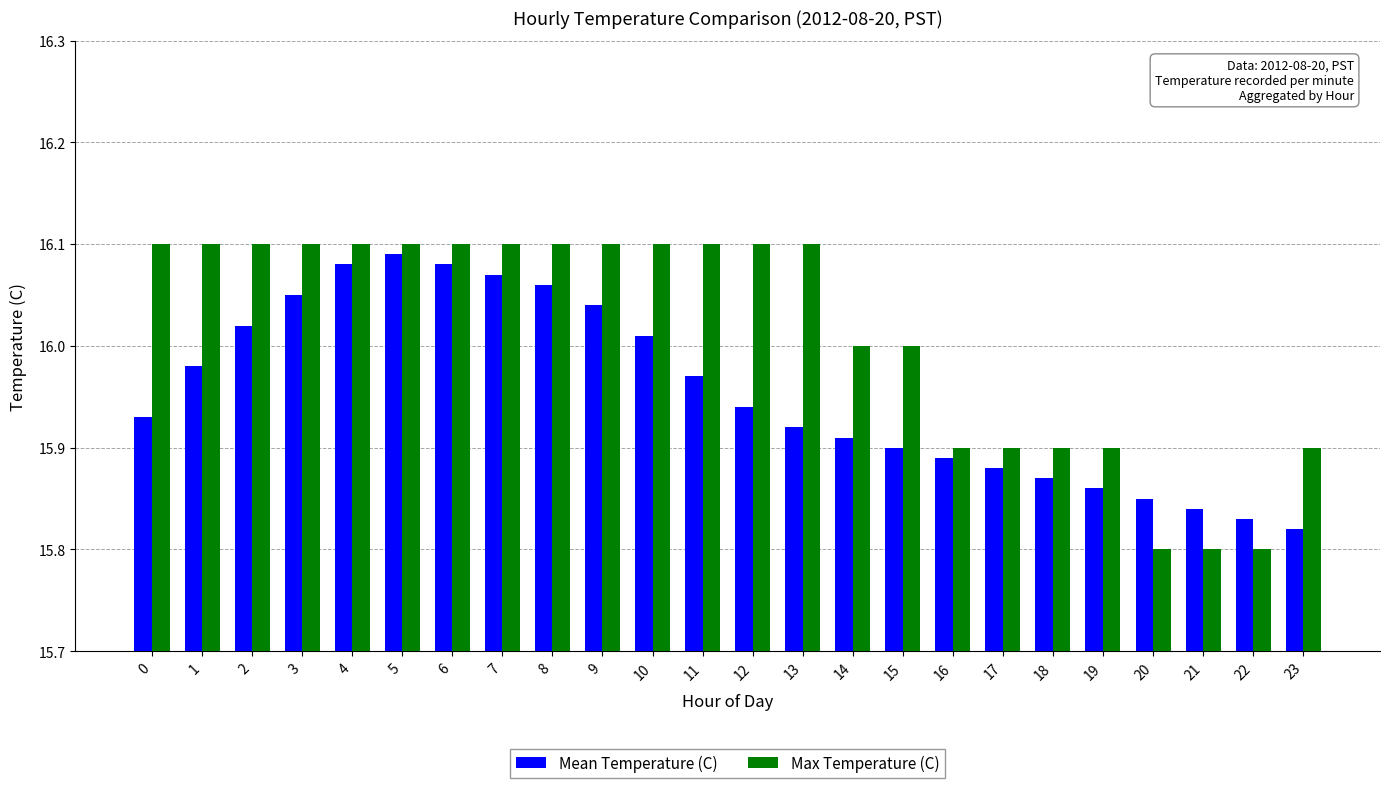

True or false: Mean Temperature (C) has a value of 16.1 at 7.

True